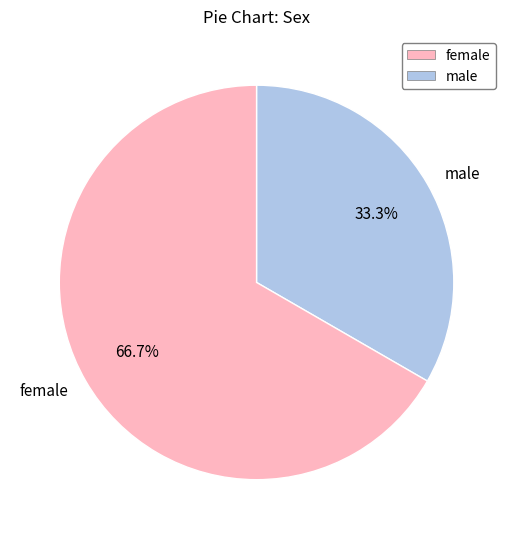

Which has a higher value, female or male?

female